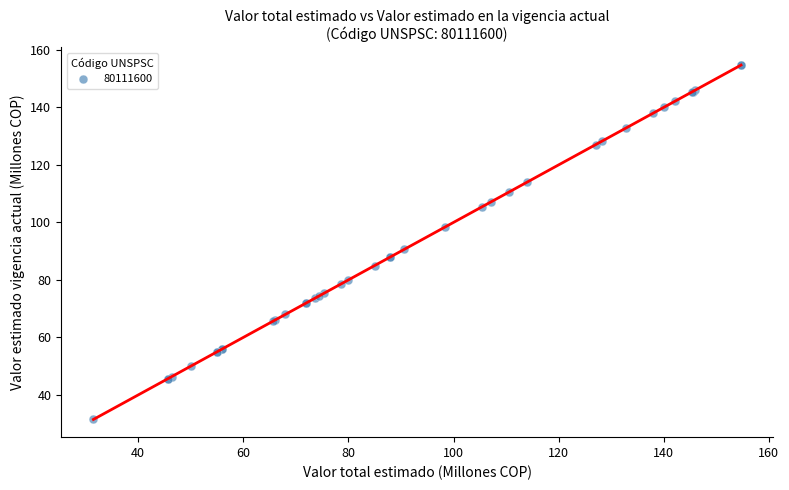

What Y value in the scatter plot is closest to 93?

90.6